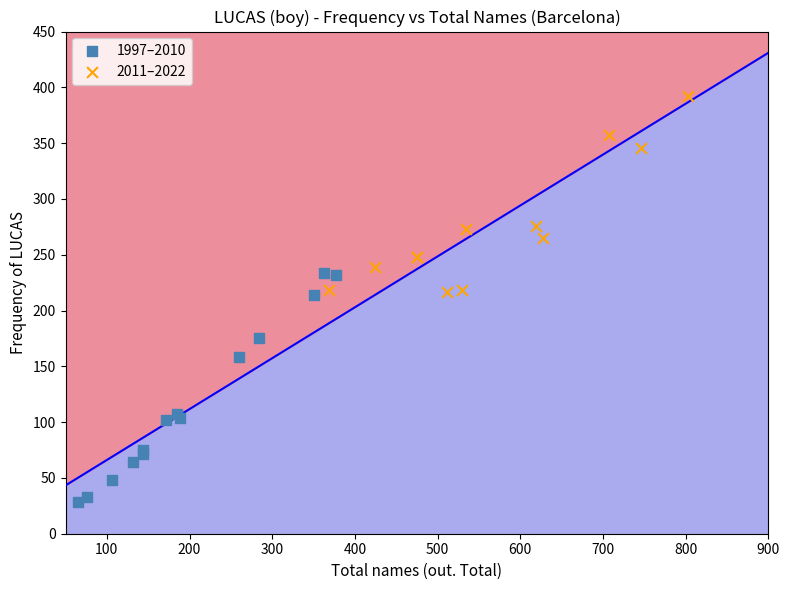

Which series contains the lowest Y value?

1997–2010